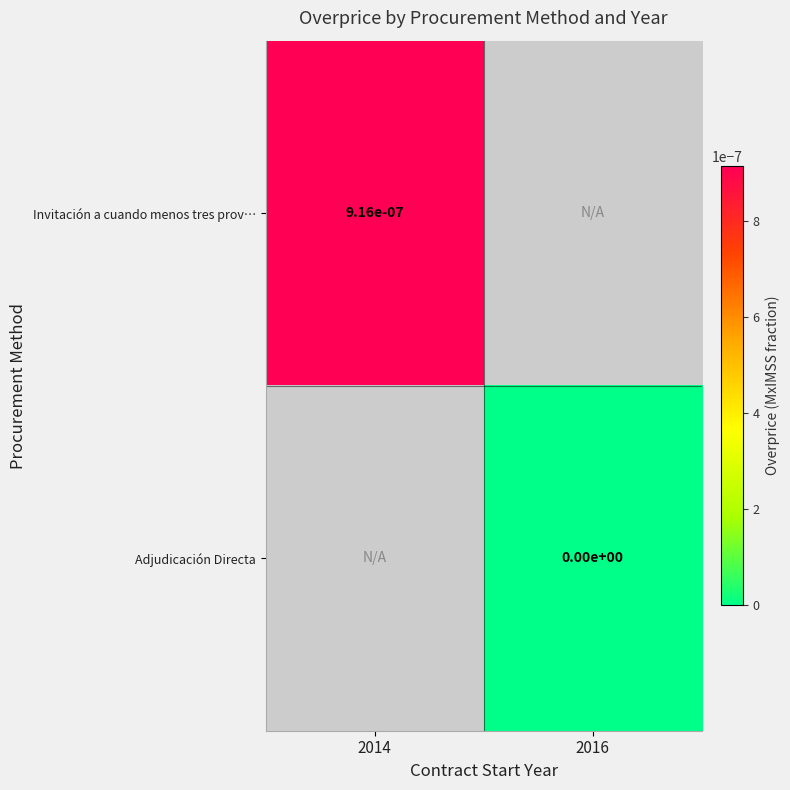

The Invitación a cuando menos tres prov… series shows 0.0 at 2014. True or false?

True